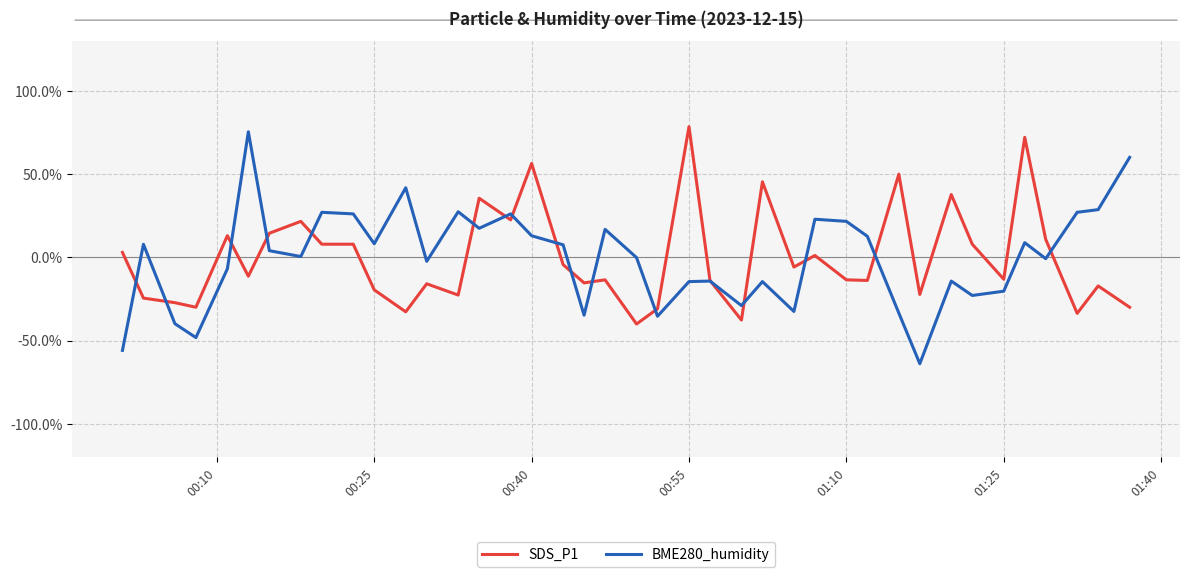

Rank the series by their maximum value, from highest to lowest.

SDS_P1, BME280_humidity